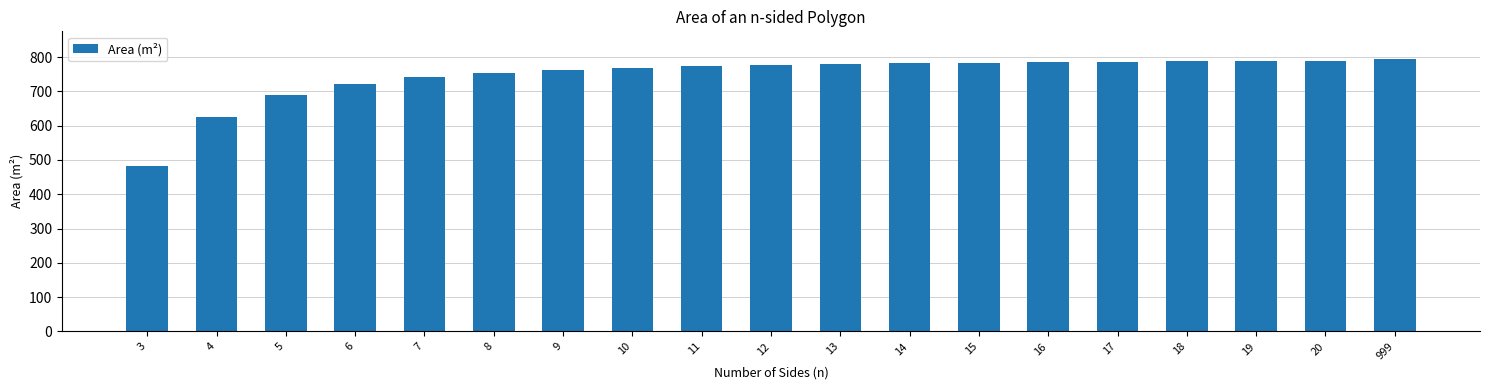

What is the approximate value at 12?

777.5